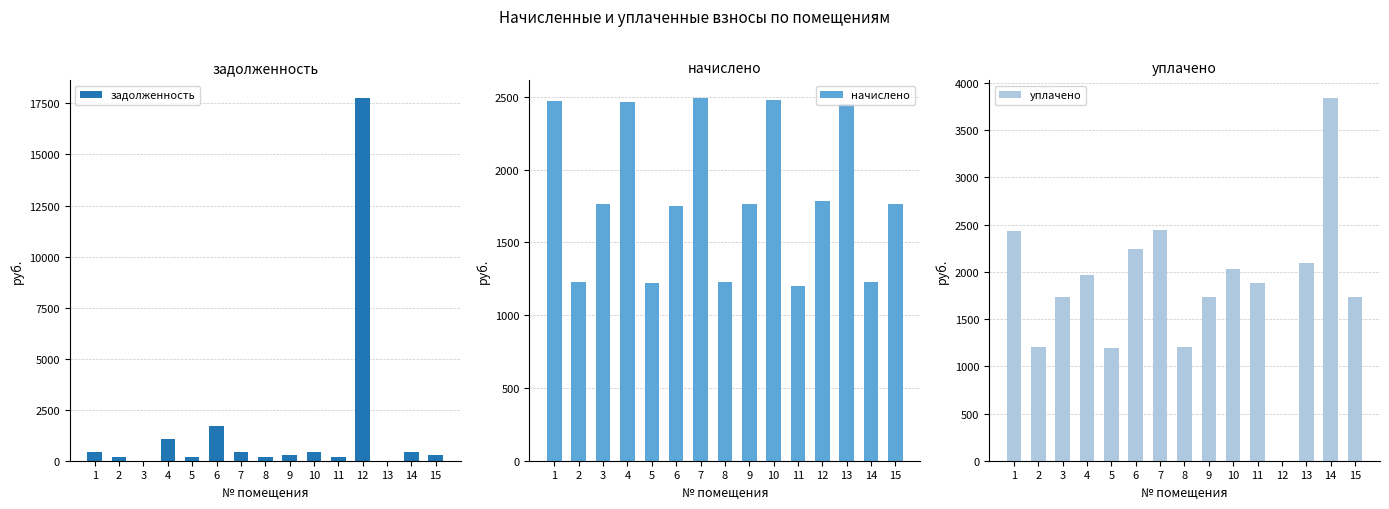

Which category has the highest value across all series?

12